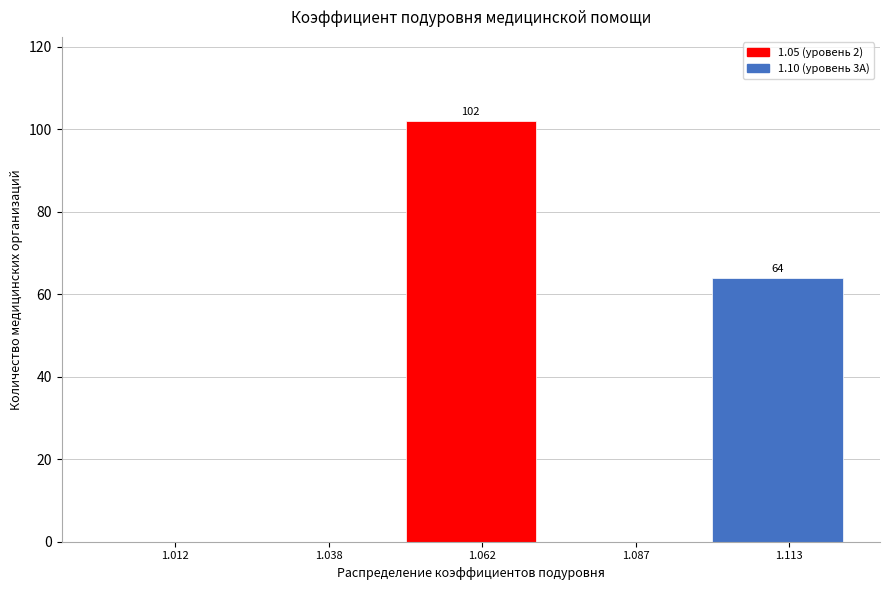

Which range on the x-axis has the tallest bar?

1.050 to 1.075